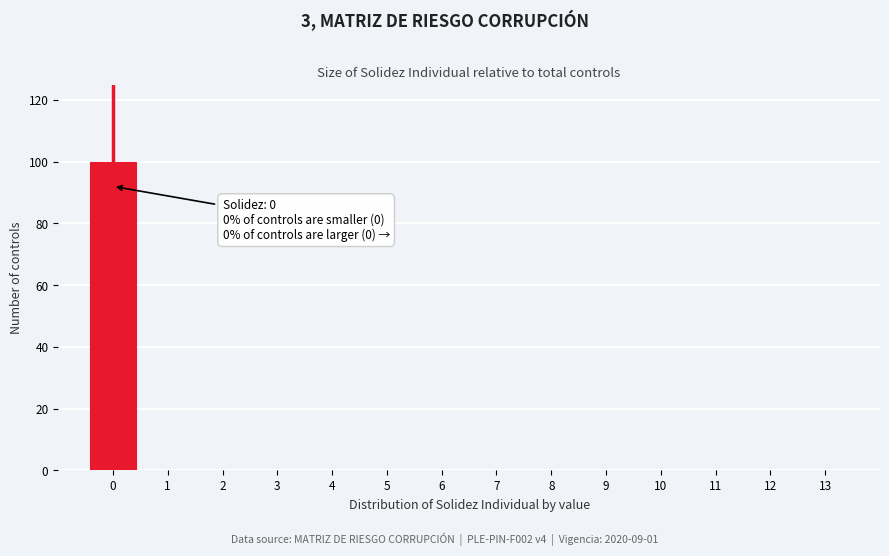

Reading left to right, what are all the values shown in this chart?

0=100	1=0	2=0	3=0	4=0	5=0	6=0	7=0	8=0	9=0	10=0	11=0	12=0	13=0